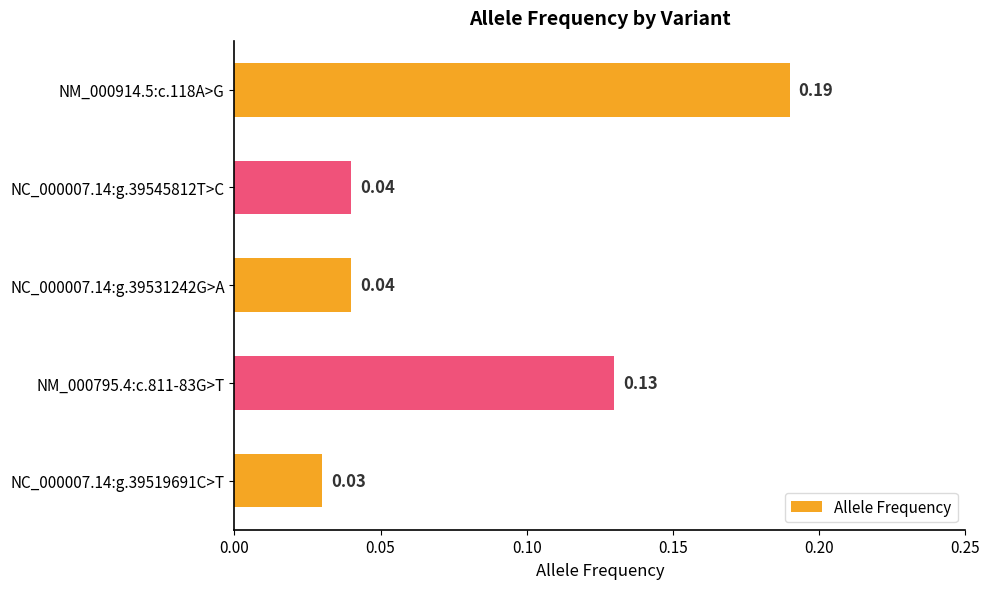

Between NC_000007.14:g.39531242G>A and NM_000914.5:c.118A>G, which is larger?

NM_000914.5:c.118A>G